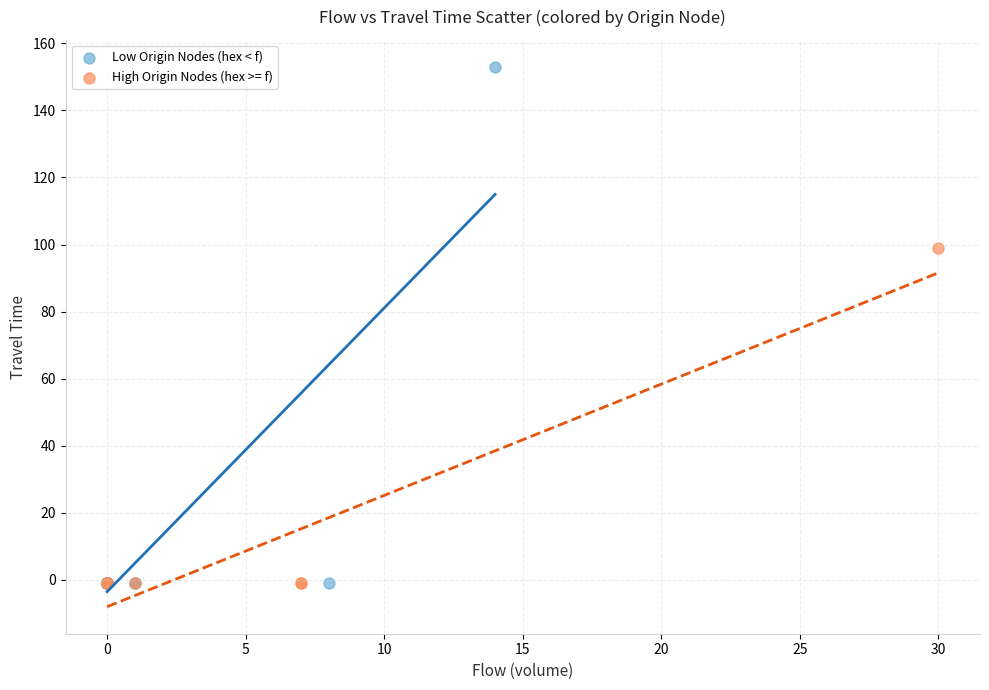

Which series has the largest Y range (max minus min)?

Low Origin Nodes (hex < f)